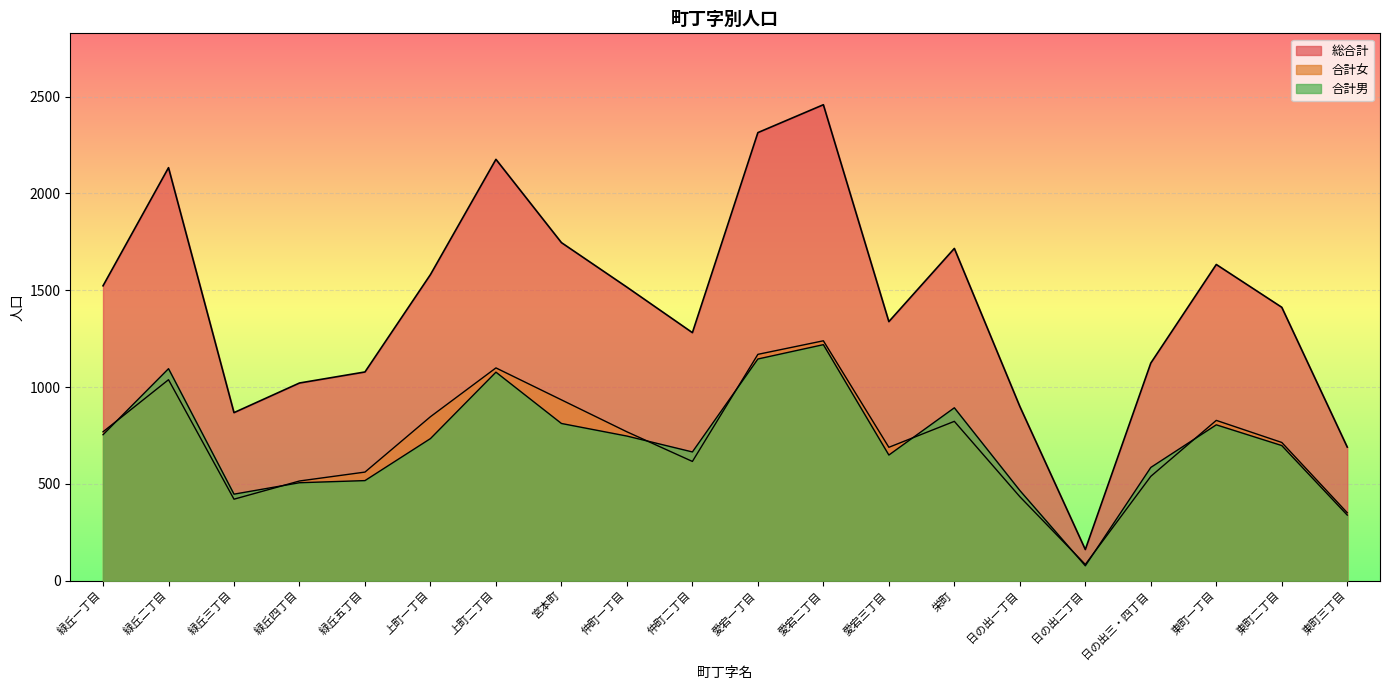

At which label does 合計男 reach its peak?

愛宕二丁目